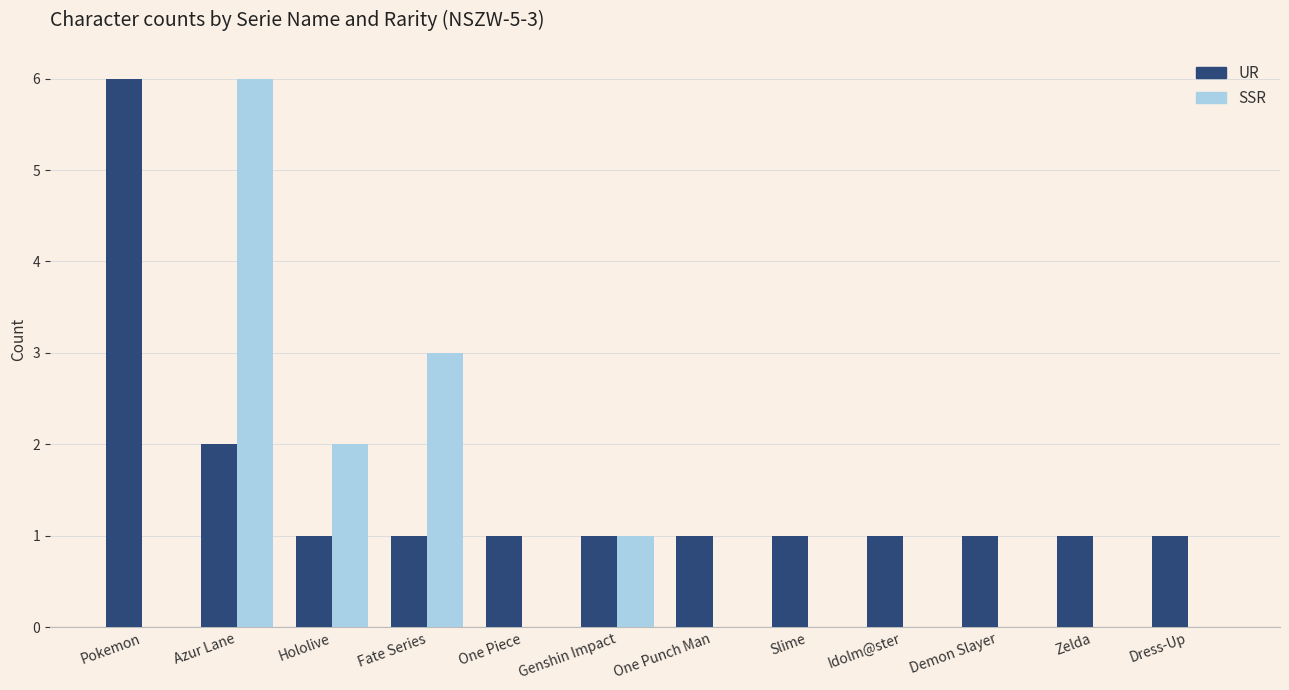

The UR series shows 3 at Pokemon. True or false?

False